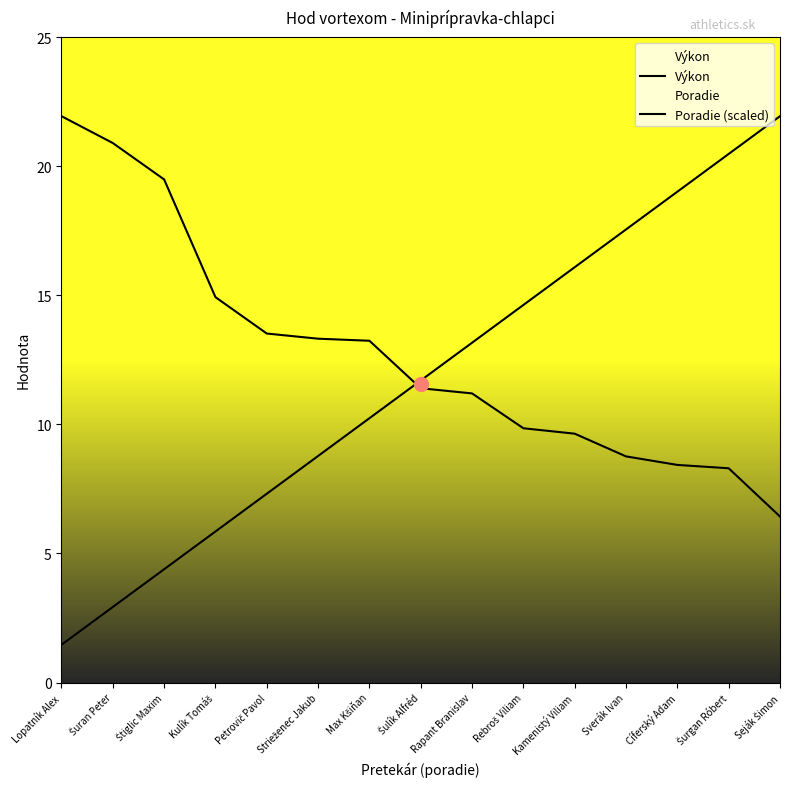

The value of Poradie (scaled) at Petrovič Pavol is 7.3. True or false?

True